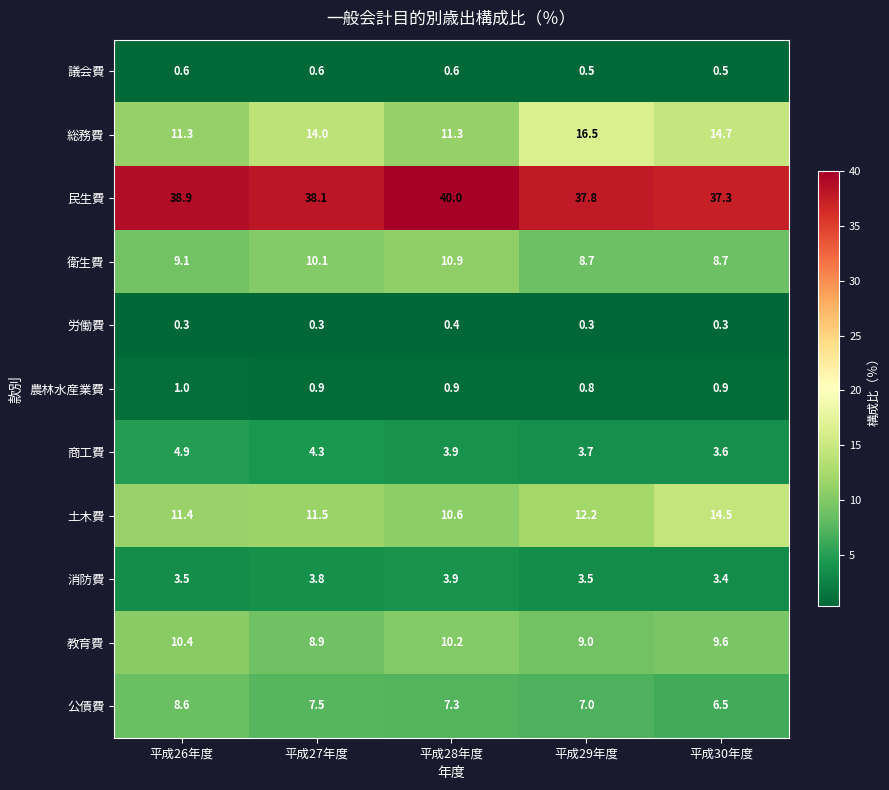

What is the smallest value displayed?

0.3